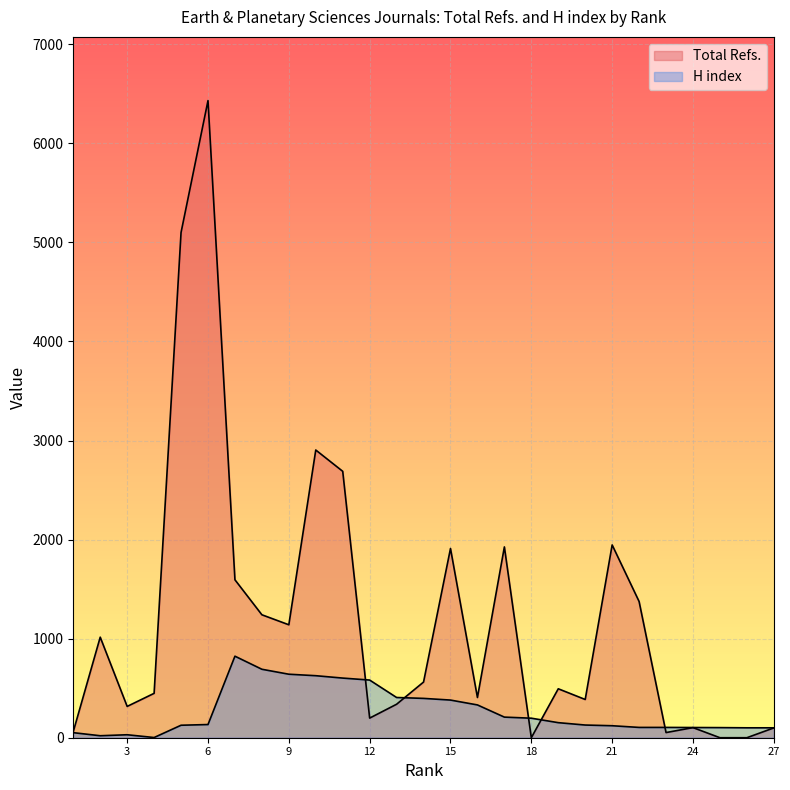

What is the spread (max minus min) of values at 11?

2087